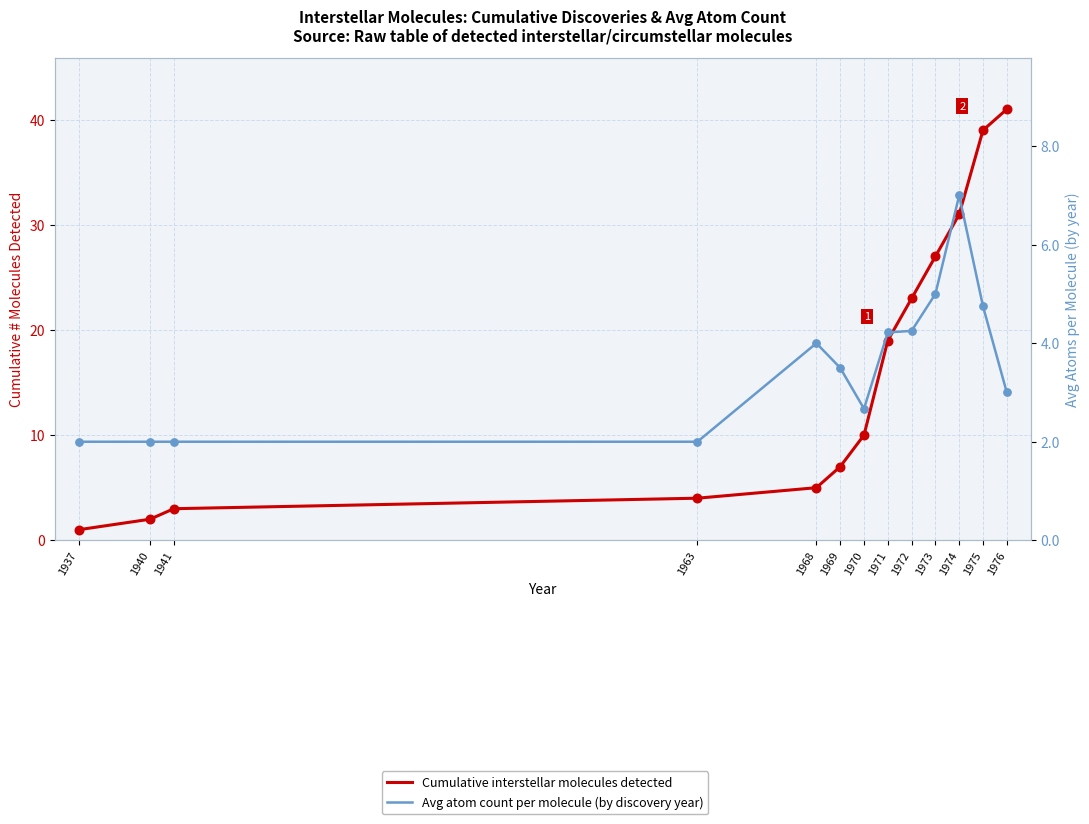

At how many categories does at least one series exceed 2?

11